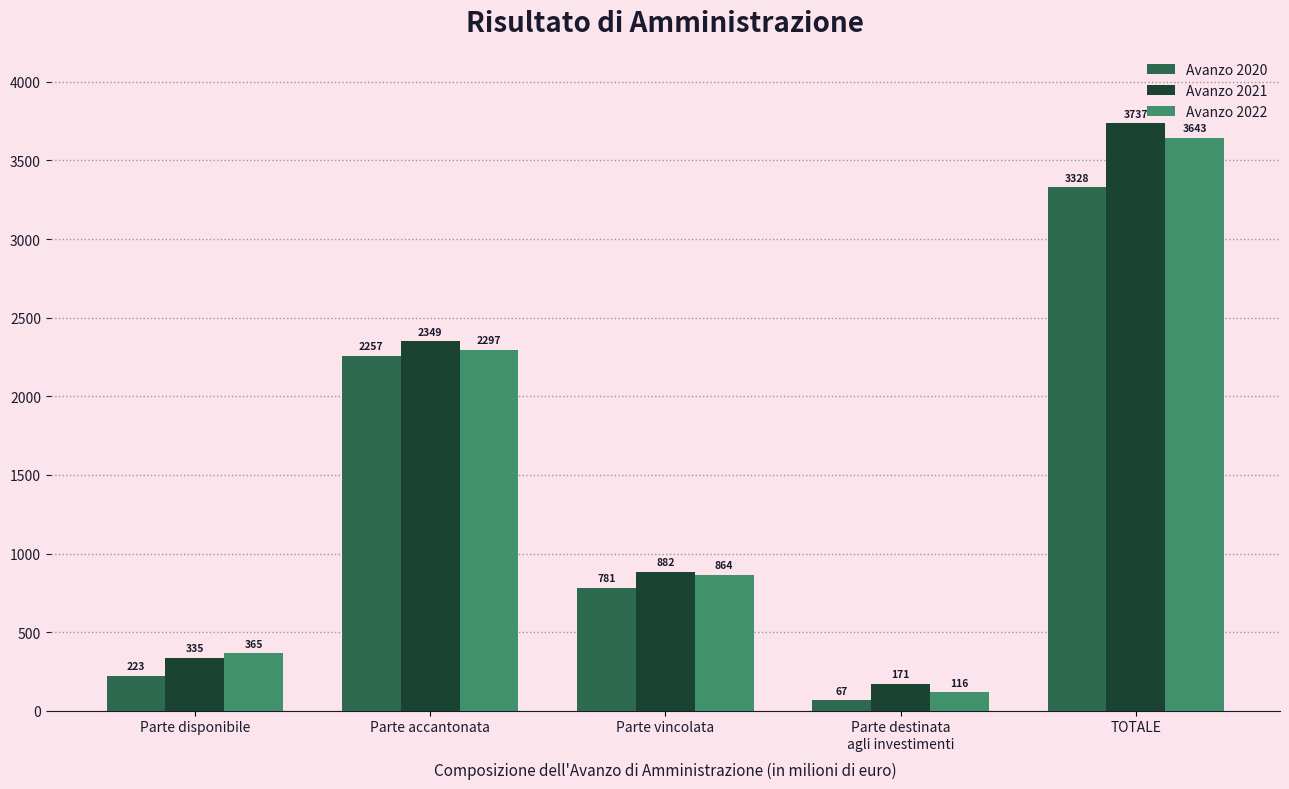

True or false: Avanzo 2020 has a value of 3328.5 at TOTALE.

True